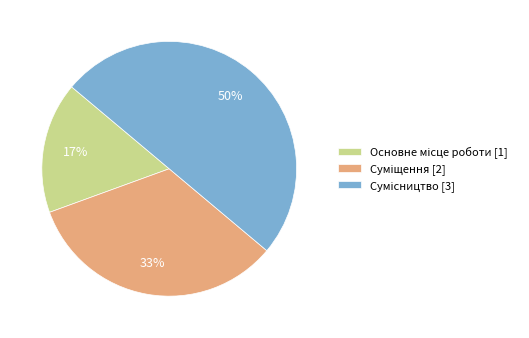

To the nearest percent, what is the average slice percentage?

33%